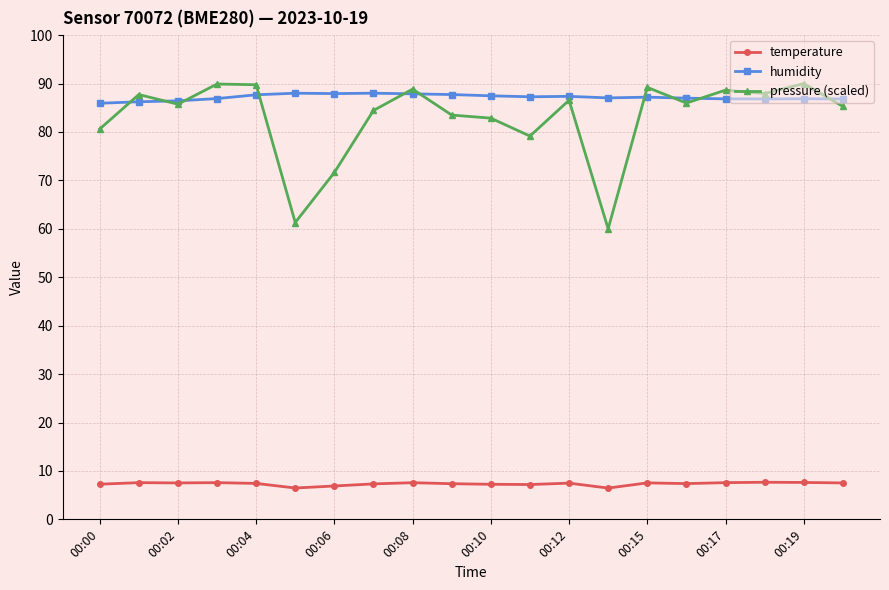

True or false: temperature and pressure (scaled) cross at least once.

False